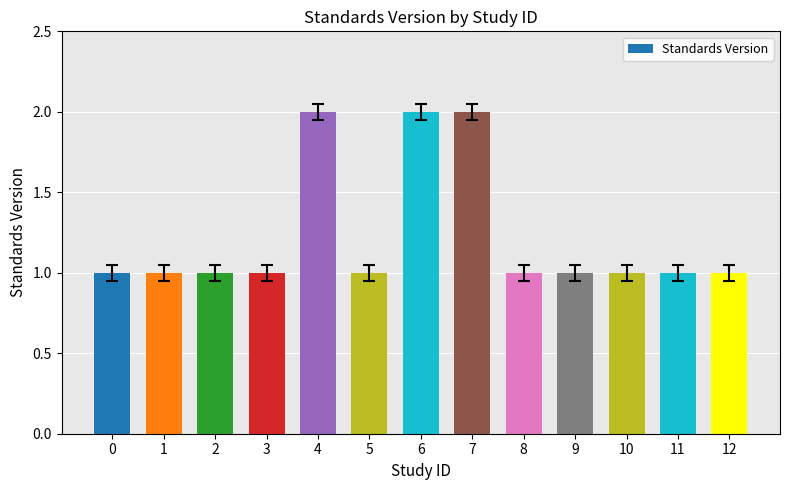

What is the maximum value shown in the chart?

2